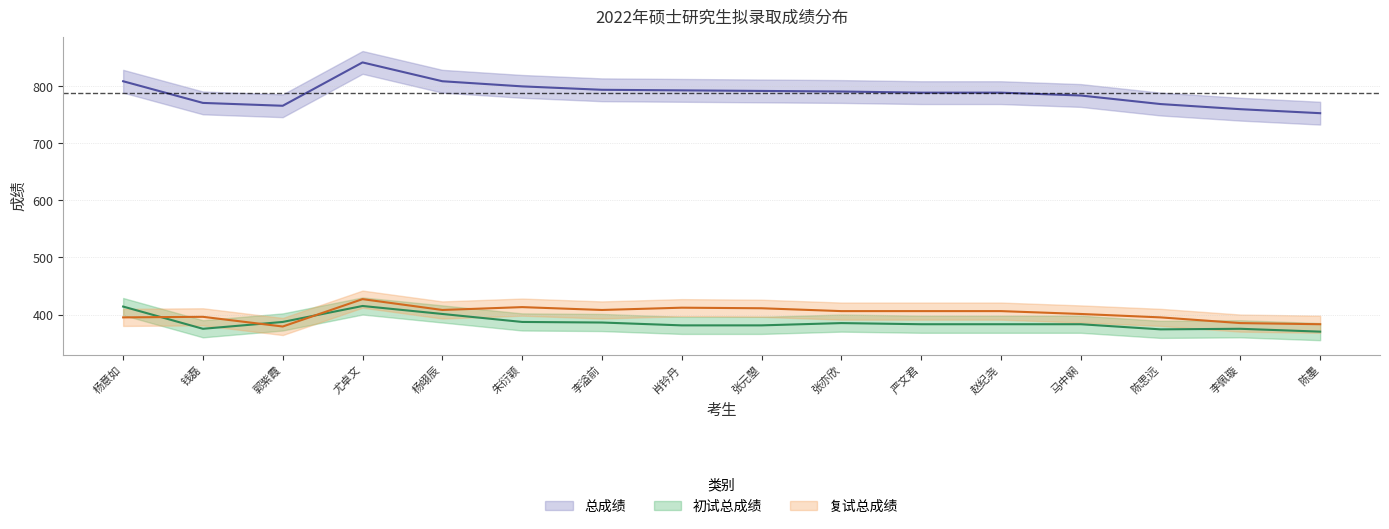

True or false: 总成绩 and 复试总成绩 intersect in this chart.

False